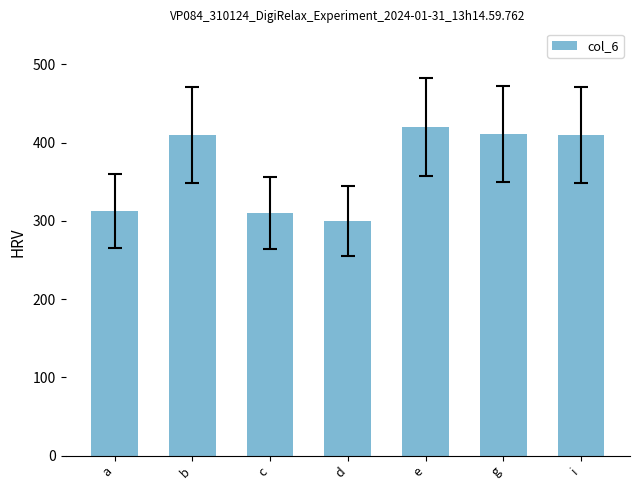

How many bars are there in total?

7